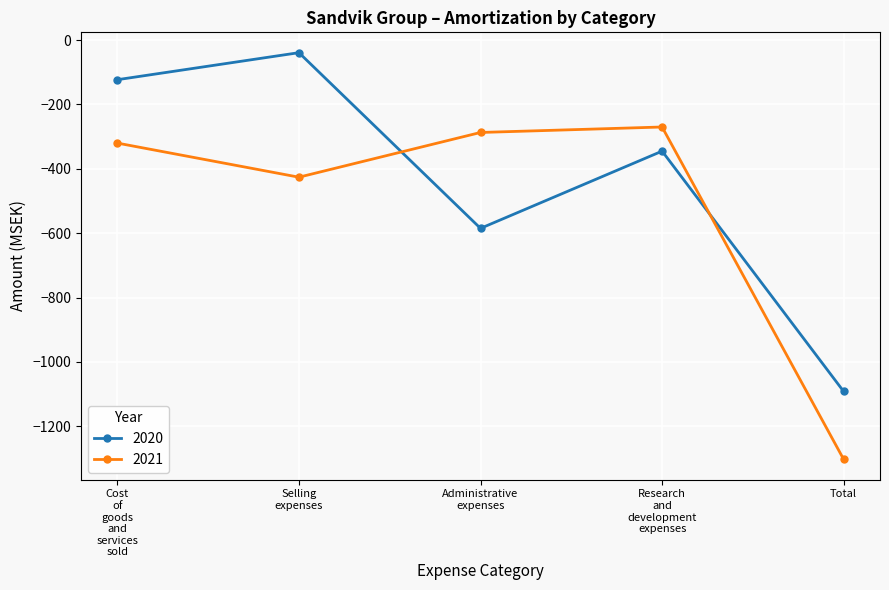

How many data points does each series have?

5